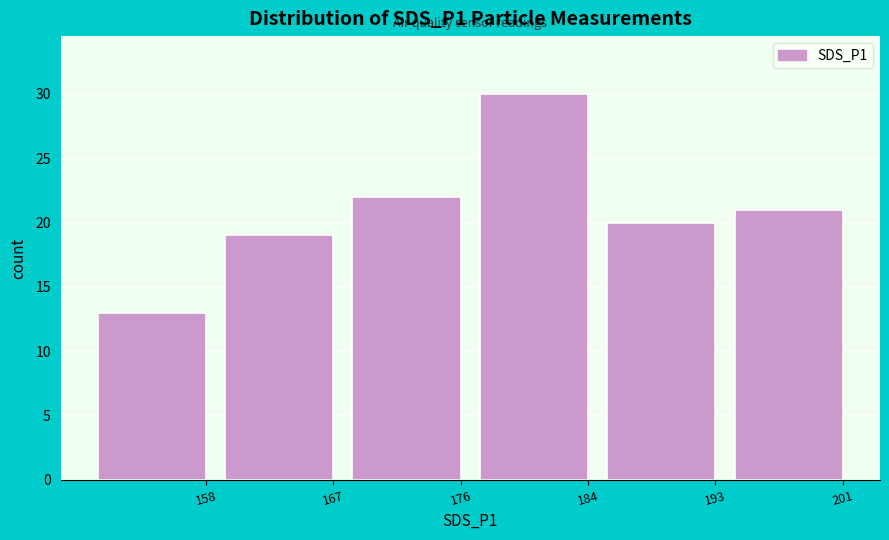

Reading left to right, transcribe all the data shown in this chart.

13	19	22	30	20	21